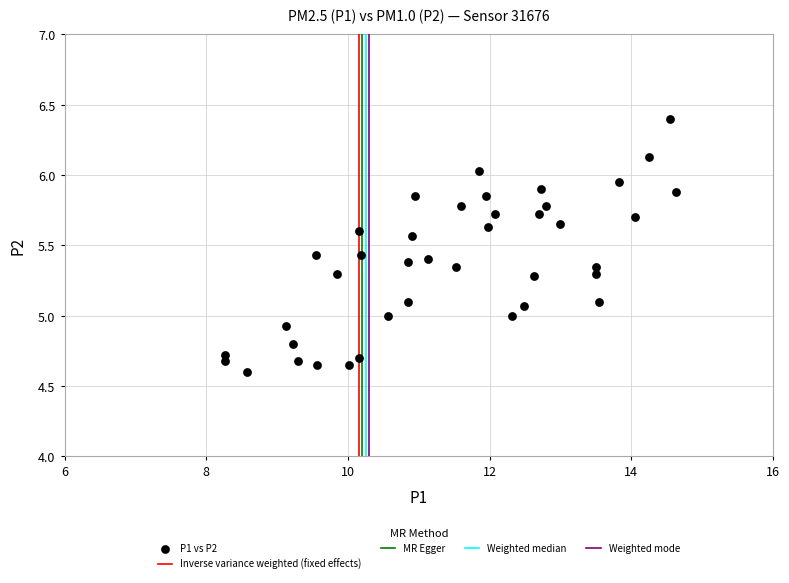

What is the range of X values (max minus min)?

6.4